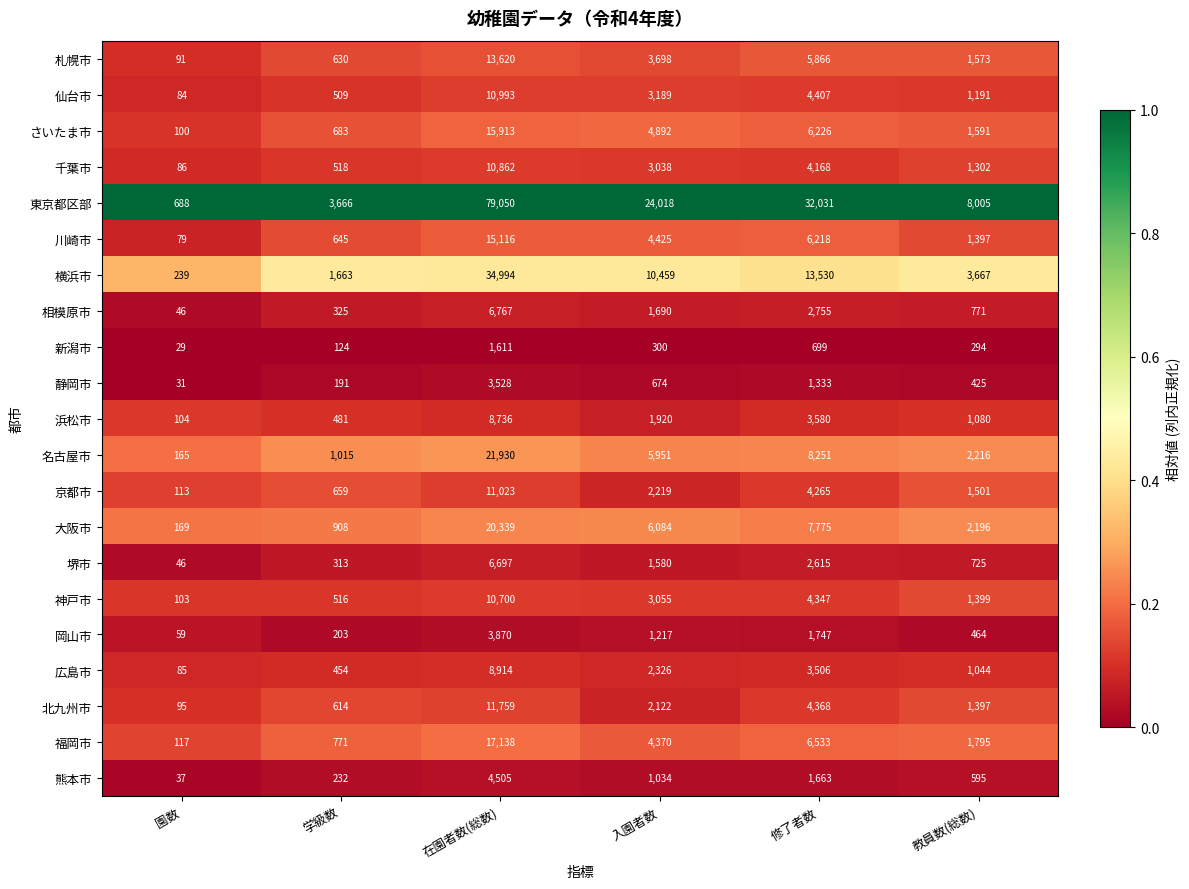

What is the greatest value displayed?

79050